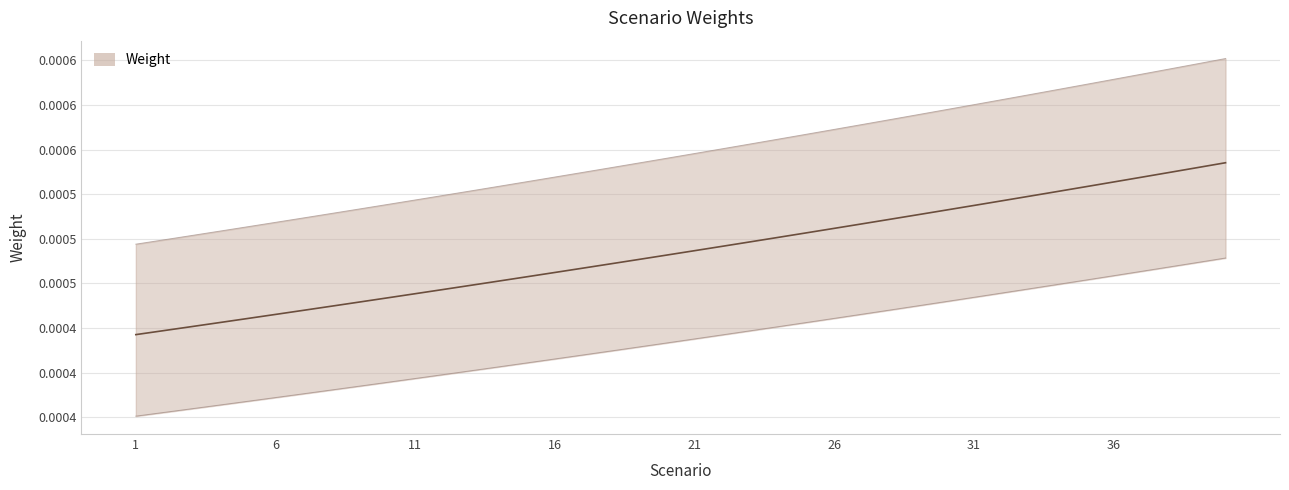

List the labels in order of value, largest first.

40, 39, 38, 37, 36, 35, 34, 33, 32, 31, 30, 29, 28, 27, 26, 25, 24, 23, 22, 21, 20, 19, 18, 17, 16, 15, 14, 13, 12, 11, 10, 9, 8, 7, 6, 5, 4, 3, 2, 1